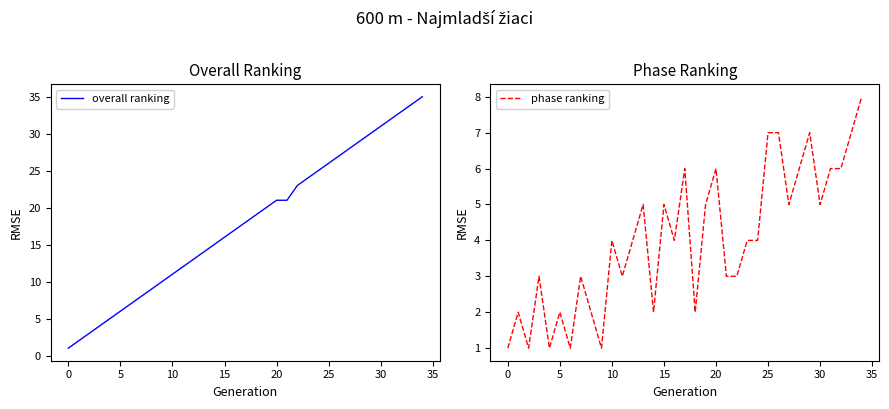

What is the label of the 20th point from the right?

15